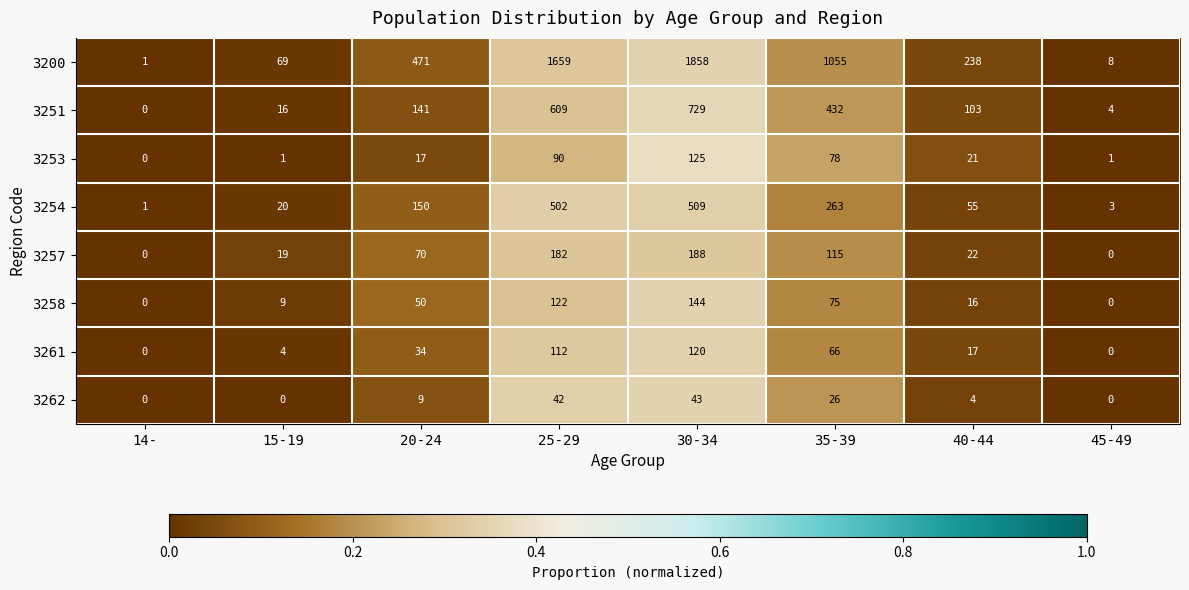

At how many categories does at least one series exceed 0?

8